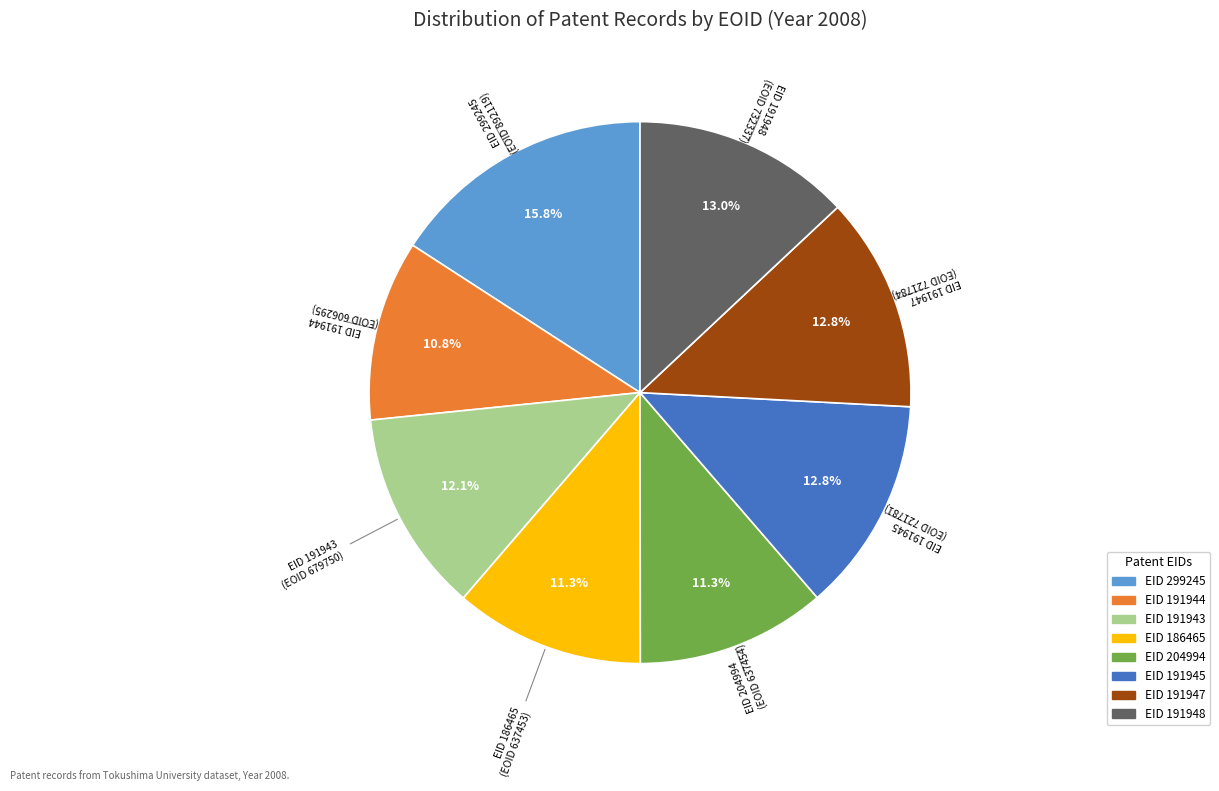

Is there any slice that represents more than half of the pie?

No